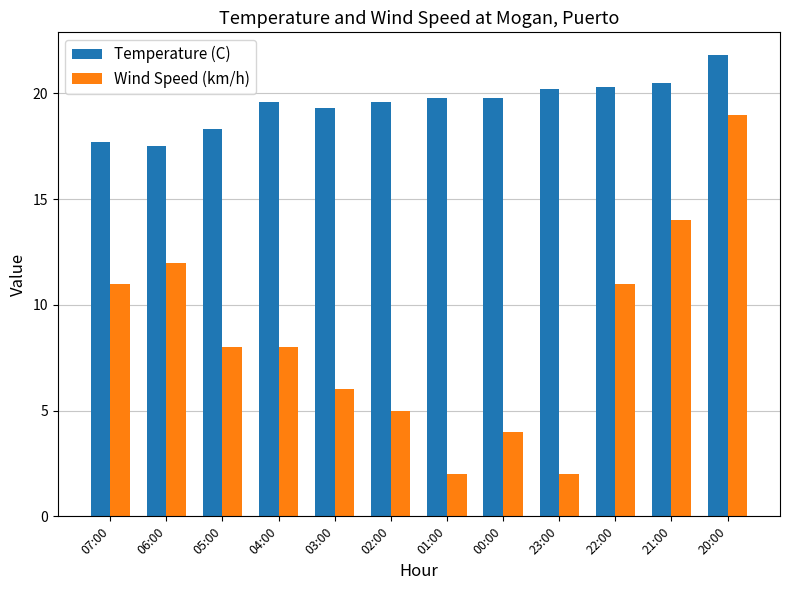

True or false: Wind Speed (km/h) has a value of 11.0 at 22:00.

True